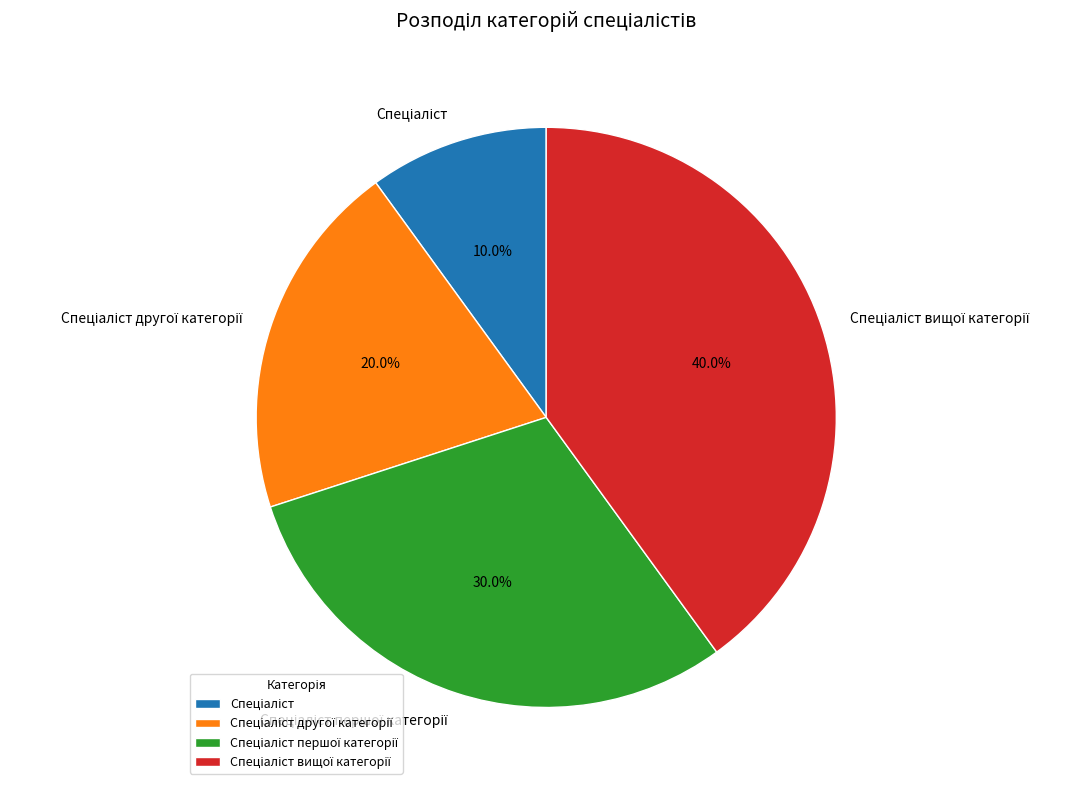

Does any single category account for the majority?

No